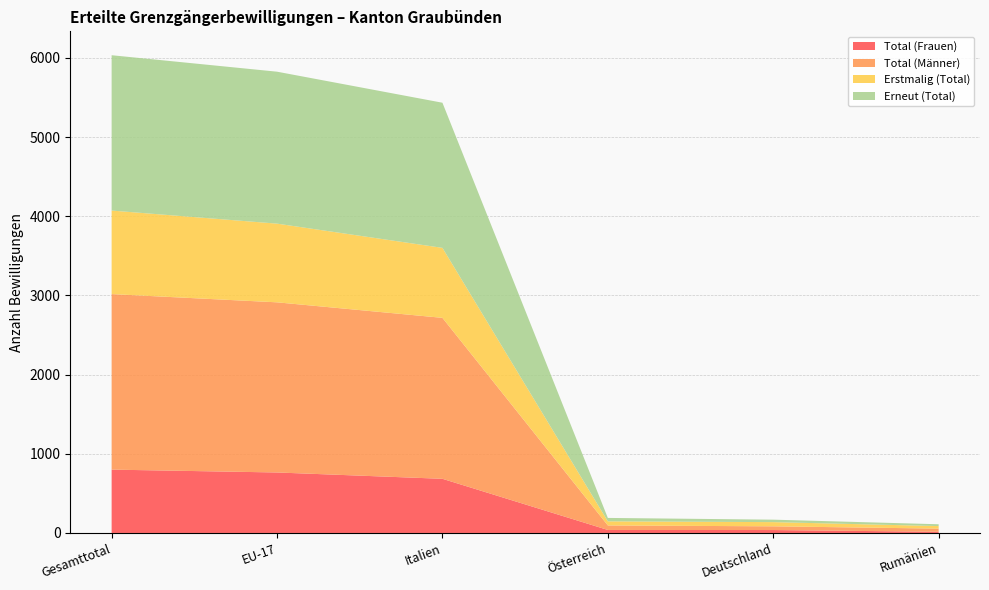

Reading left to right, what are all the values shown in this chart?

Total (Frauen): 800	764	684	38	37	15
Total (Männer): 2217	2149	2033	57	47	40
Erstmalig (Total): 1055	994	884	52	53	32
Erneut (Total): 1962	1919	1833	43	31	23